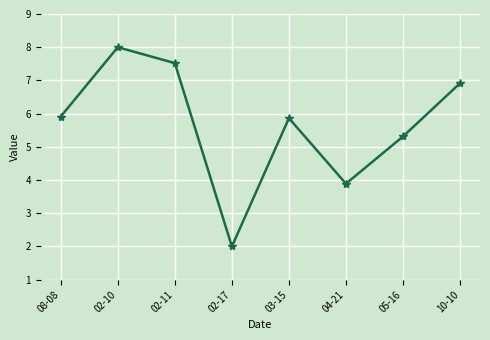

What is the sum of all values?

45.4